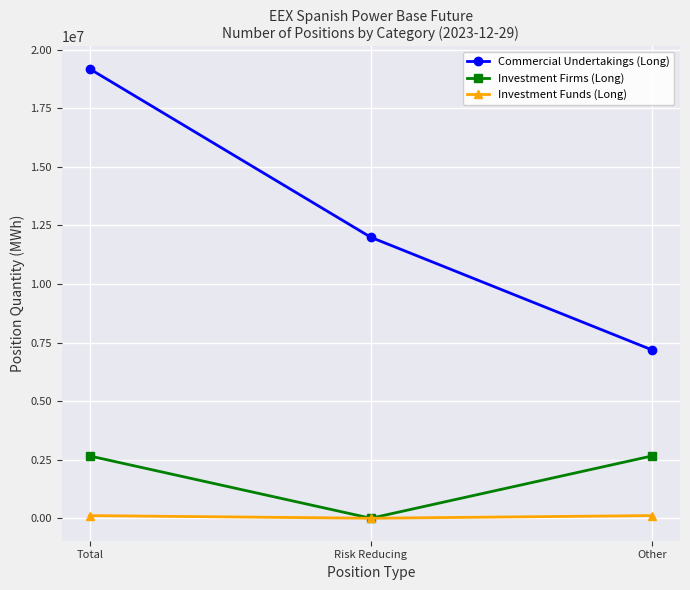

Which series has the widest spread of values?

Commercial Undertakings (Long)